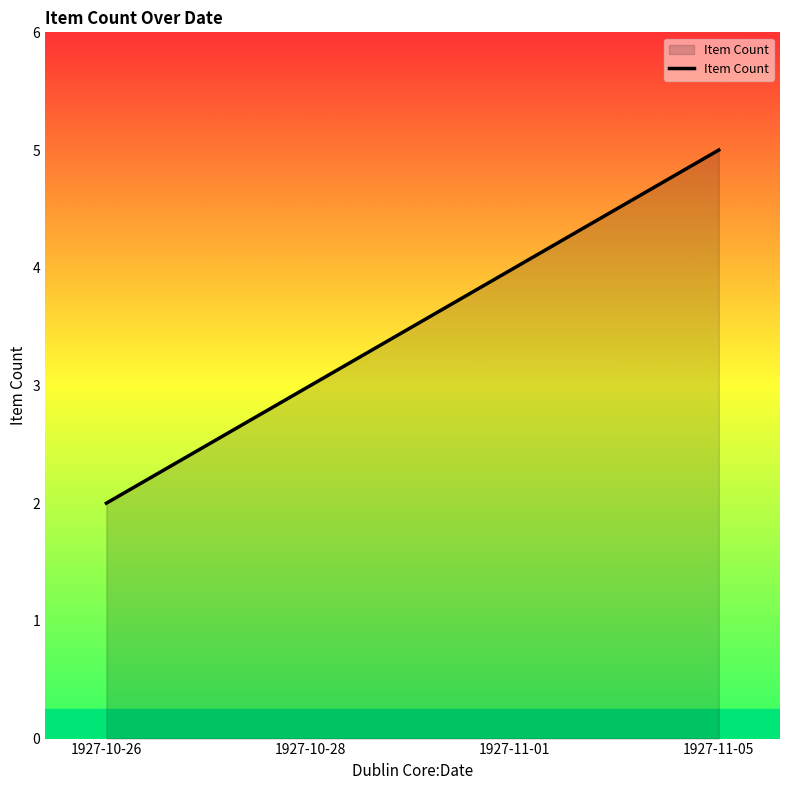

Rank the categories by value from highest to lowest.

1927-11-05, 1927-11-01, 1927-10-28, 1927-10-26